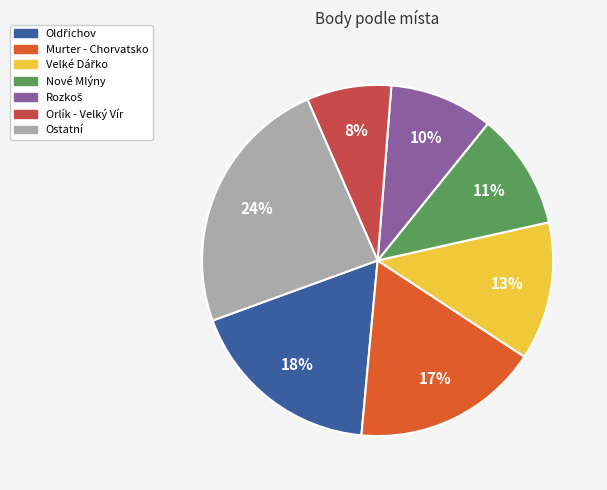

Which has a higher value, Ostatní or Orlík - Velký Vír?

Ostatní